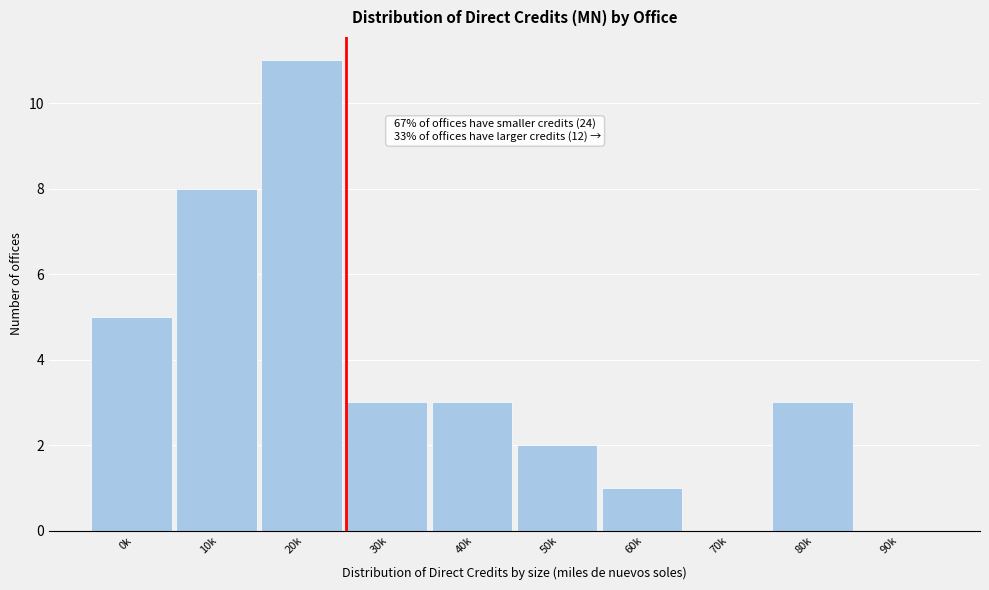

Reading left to right, what are all the values shown in this chart?

0k=5	10k=8	20k=11	30k=3	40k=3	50k=2	60k=1	70k=0	80k=3	90k=0